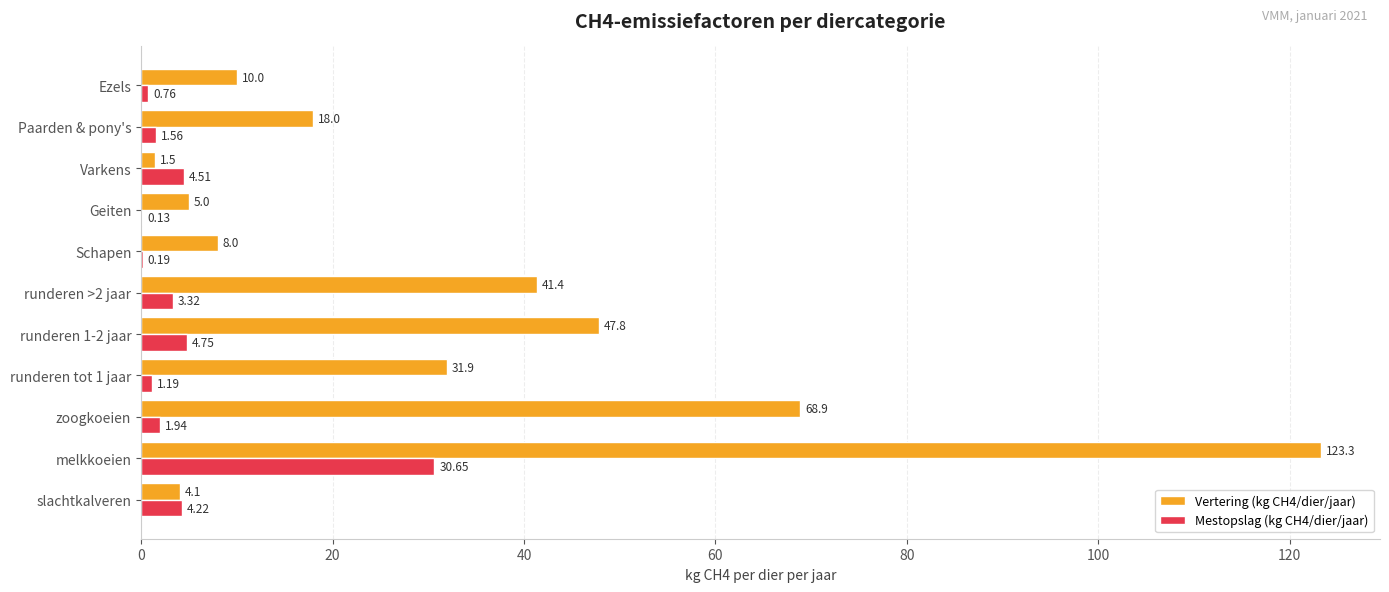

At which category is the sum across all series the highest?

melkkoeien